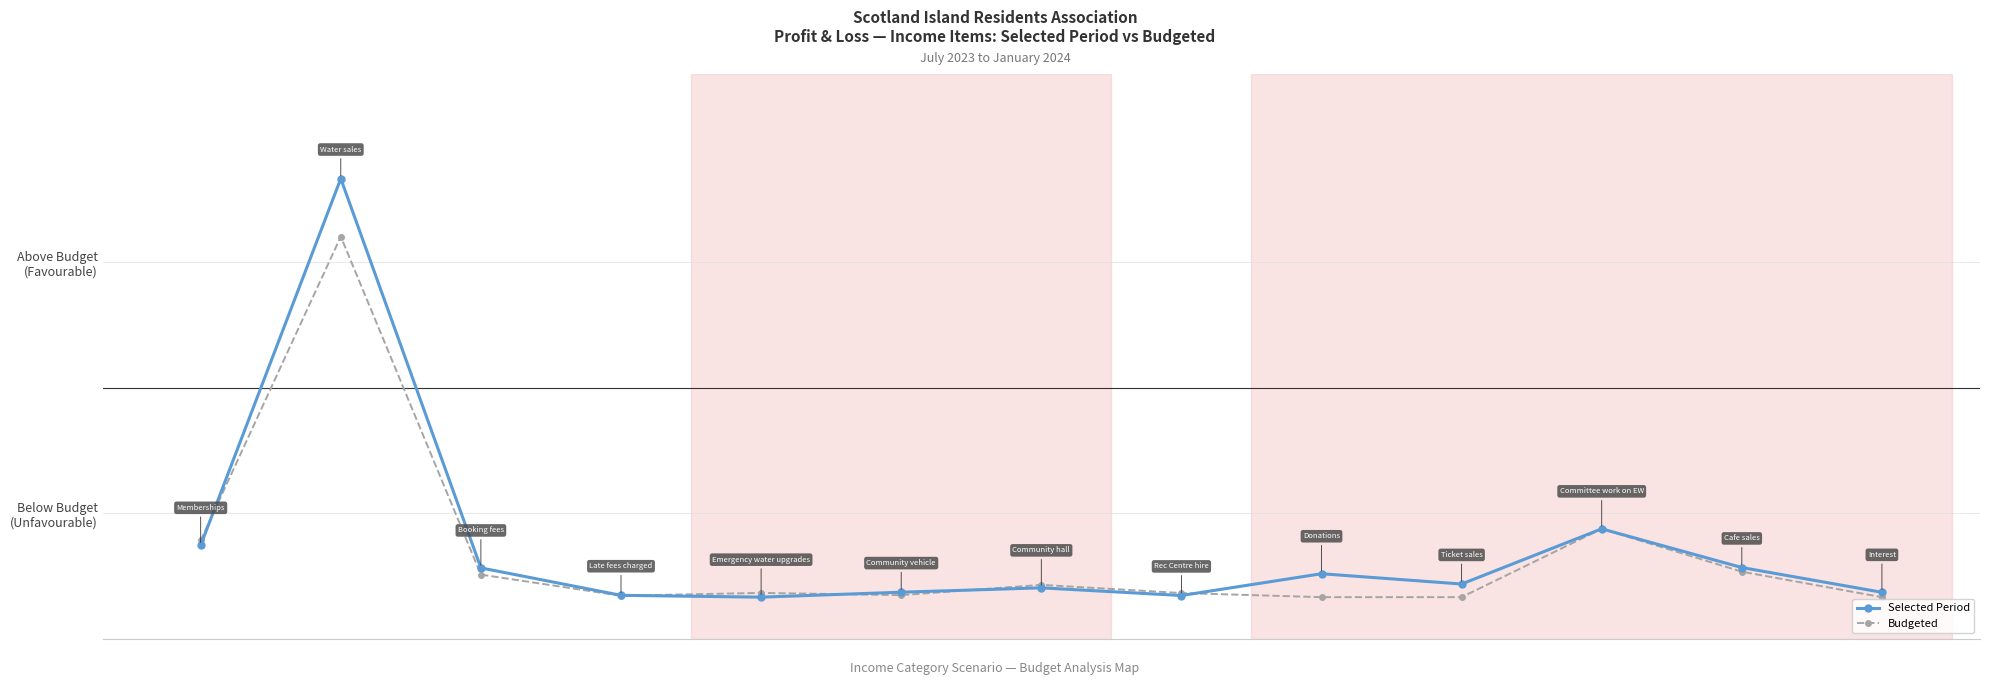

What is the minimum value shown in the chart?

-1.0